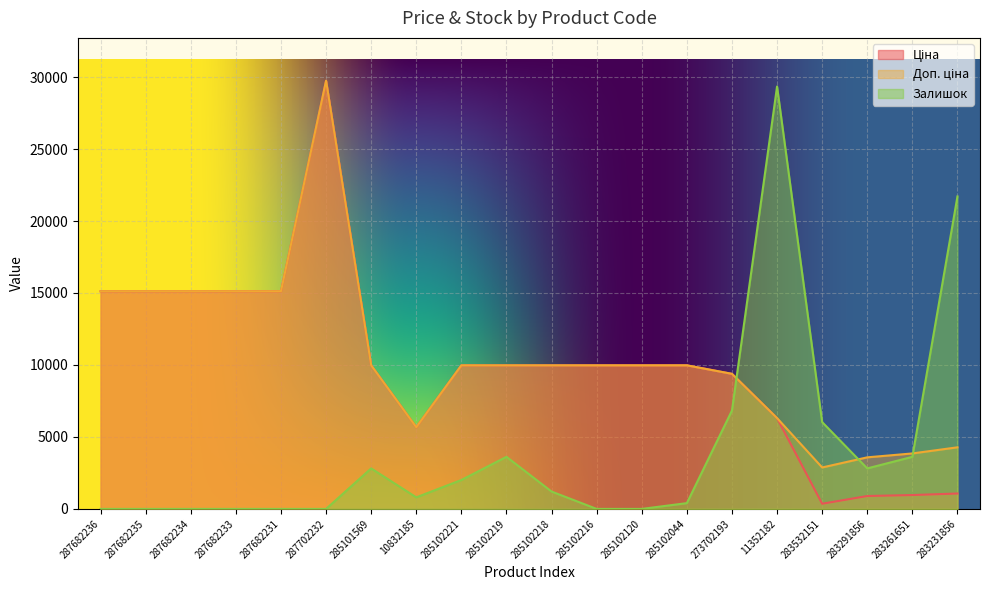

What is the spread (max minus min) of values at 283532151?

5670.0